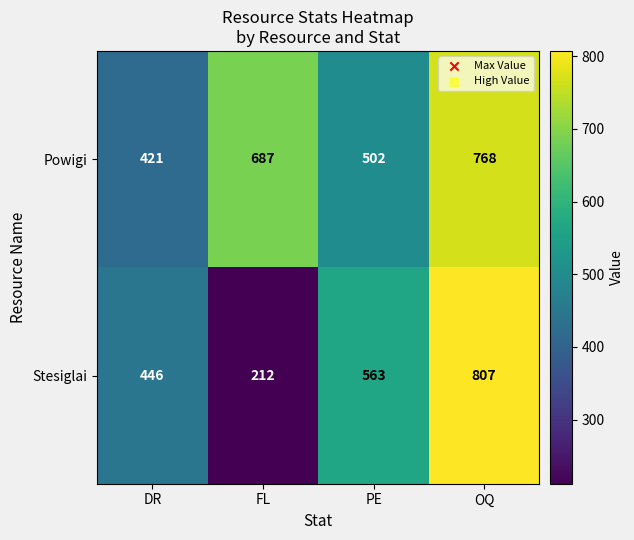

The Stesiglai series shows 147 at DR. True or false?

False